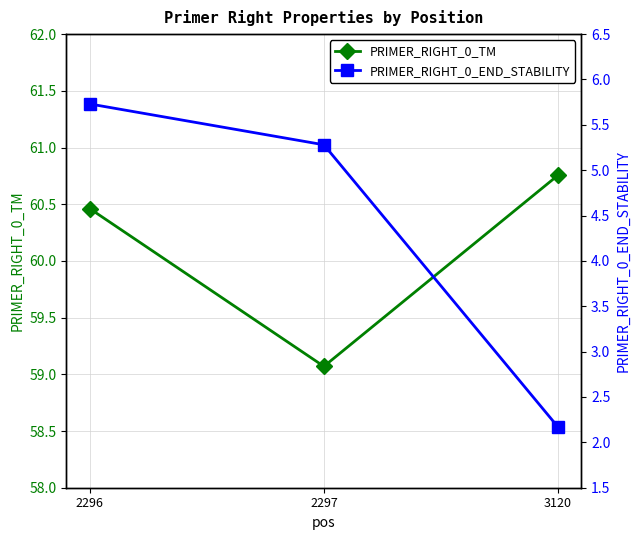

What are all the series names shown in the legend?

PRIMER_RIGHT_0_TM, PRIMER_RIGHT_0_END_STABILITY